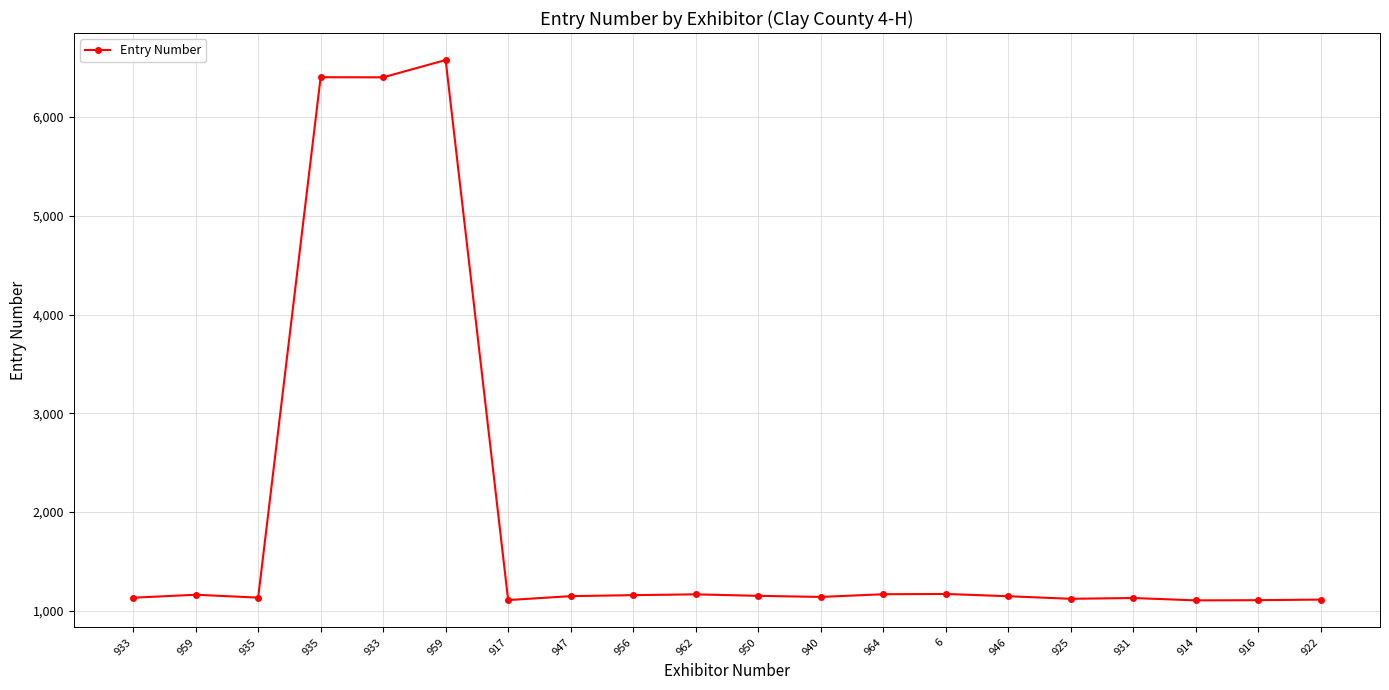

Is this an area chart (filled region under the line)?

No